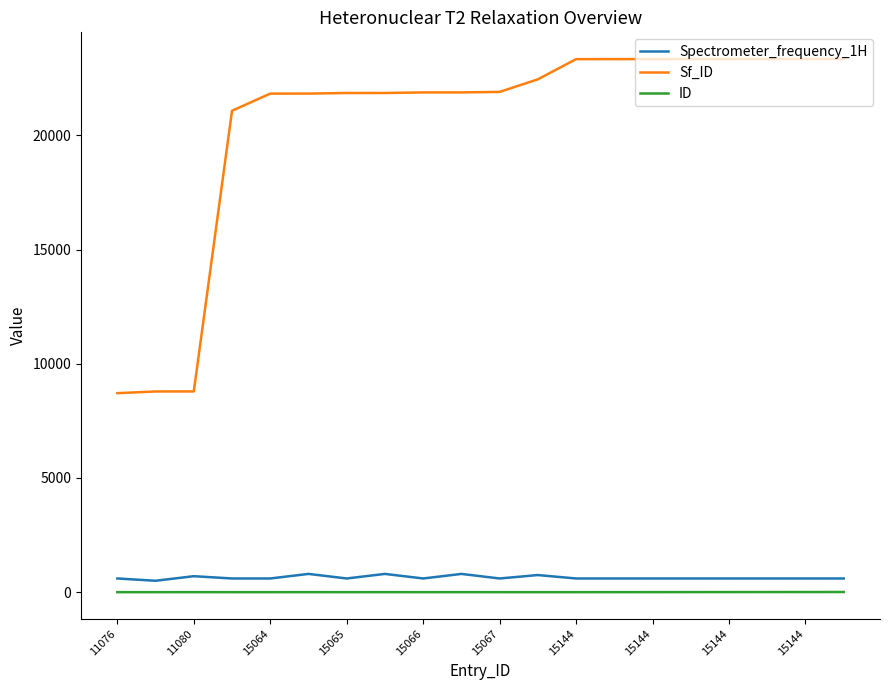

Which series has the largest range (max minus min)?

Sf_ID